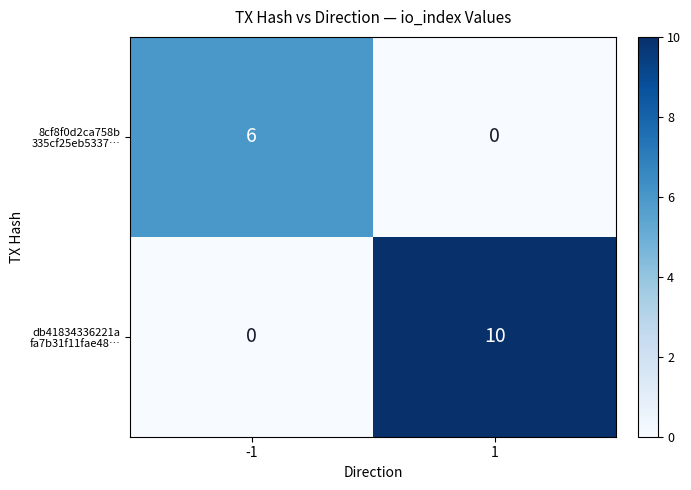

What is the difference between the highest and lowest values at 1?

10